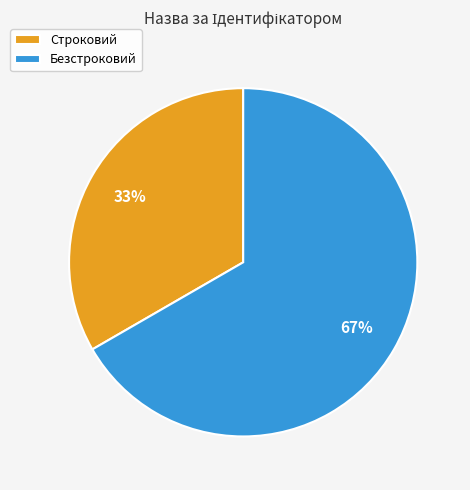

What is the ratio of the value at Строковий to the value at Безстроковий?

0.5